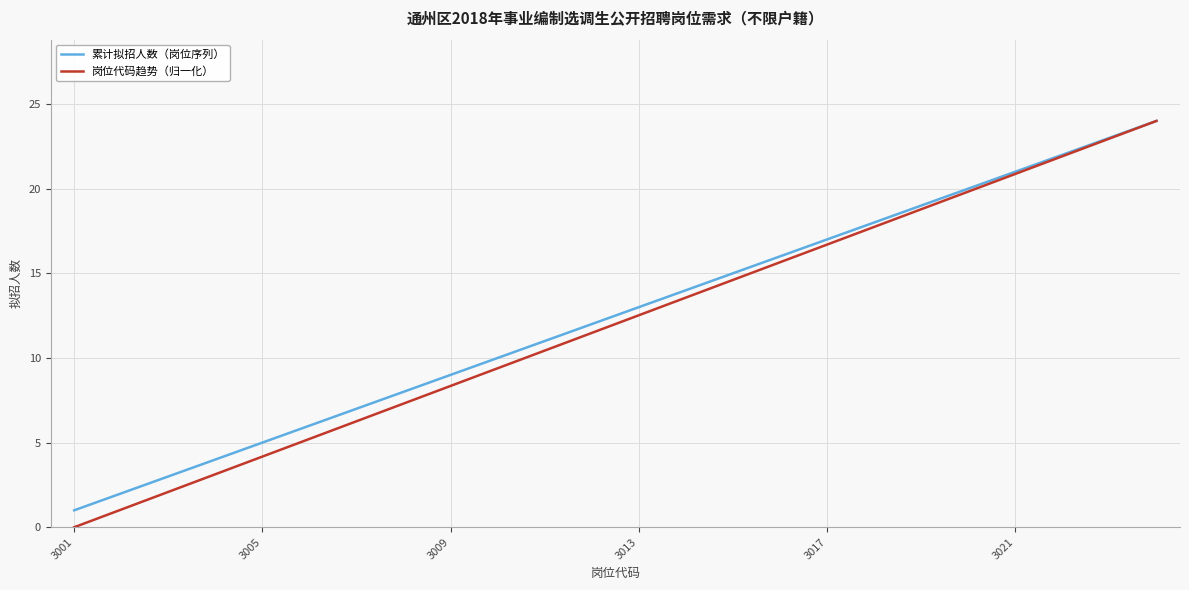

Which series has the largest range (max minus min)?

岗位代码趋势（归一化）